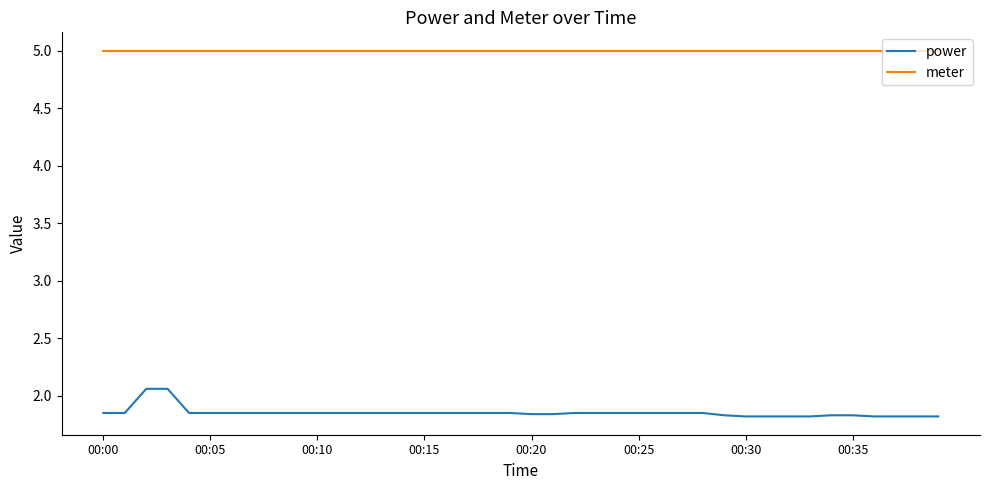

What is the maximum value for meter?

5.0